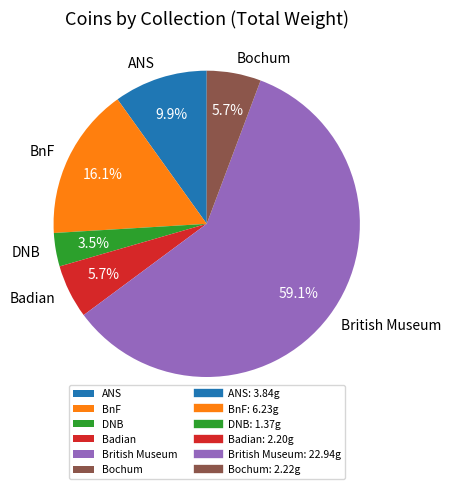

What is the ratio of the value at British Museum to the value at ANS?

6.0